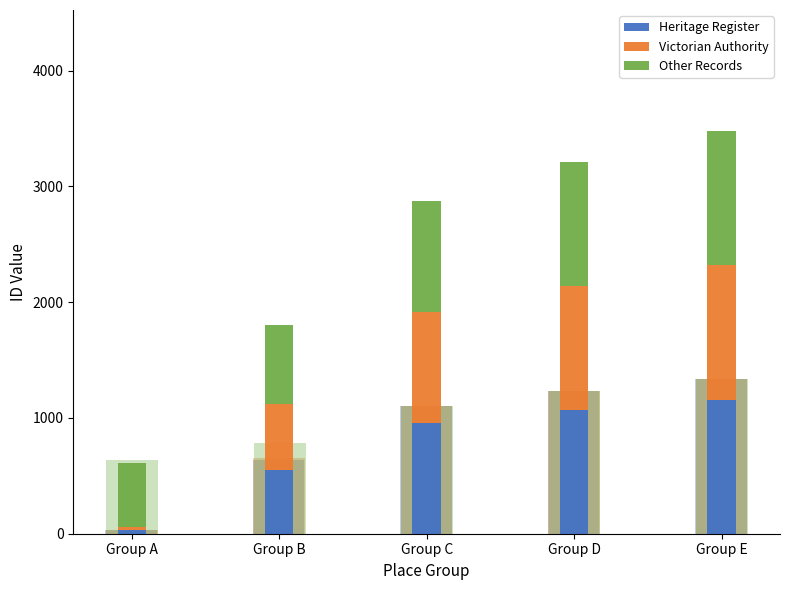

How many series are shown in this chart?

3